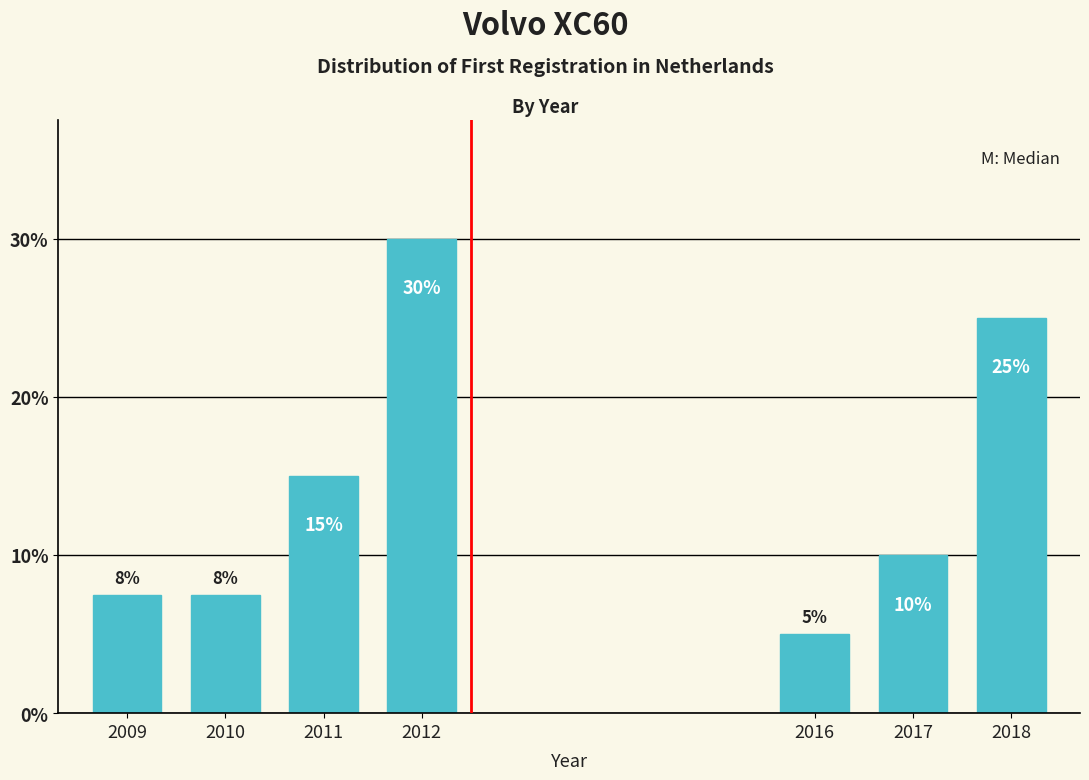

What is the value of the 1st bar from the left?

7.5